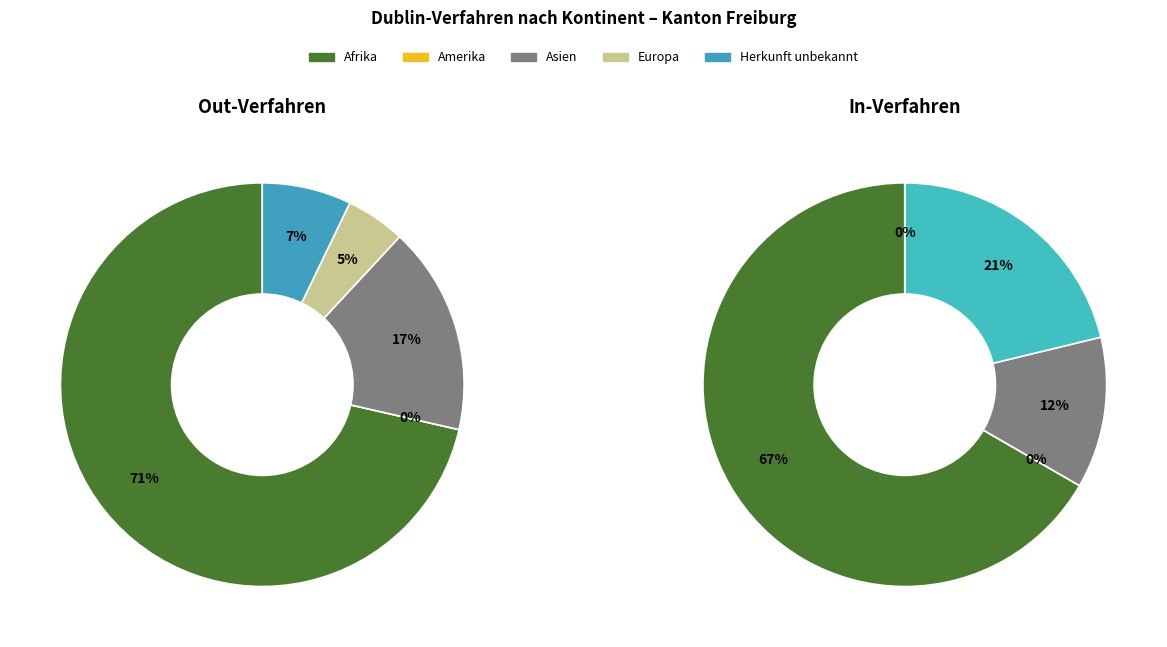

To the nearest percent, what is the difference between the Herkunft unbekannt and Europa slice percentages?

2%